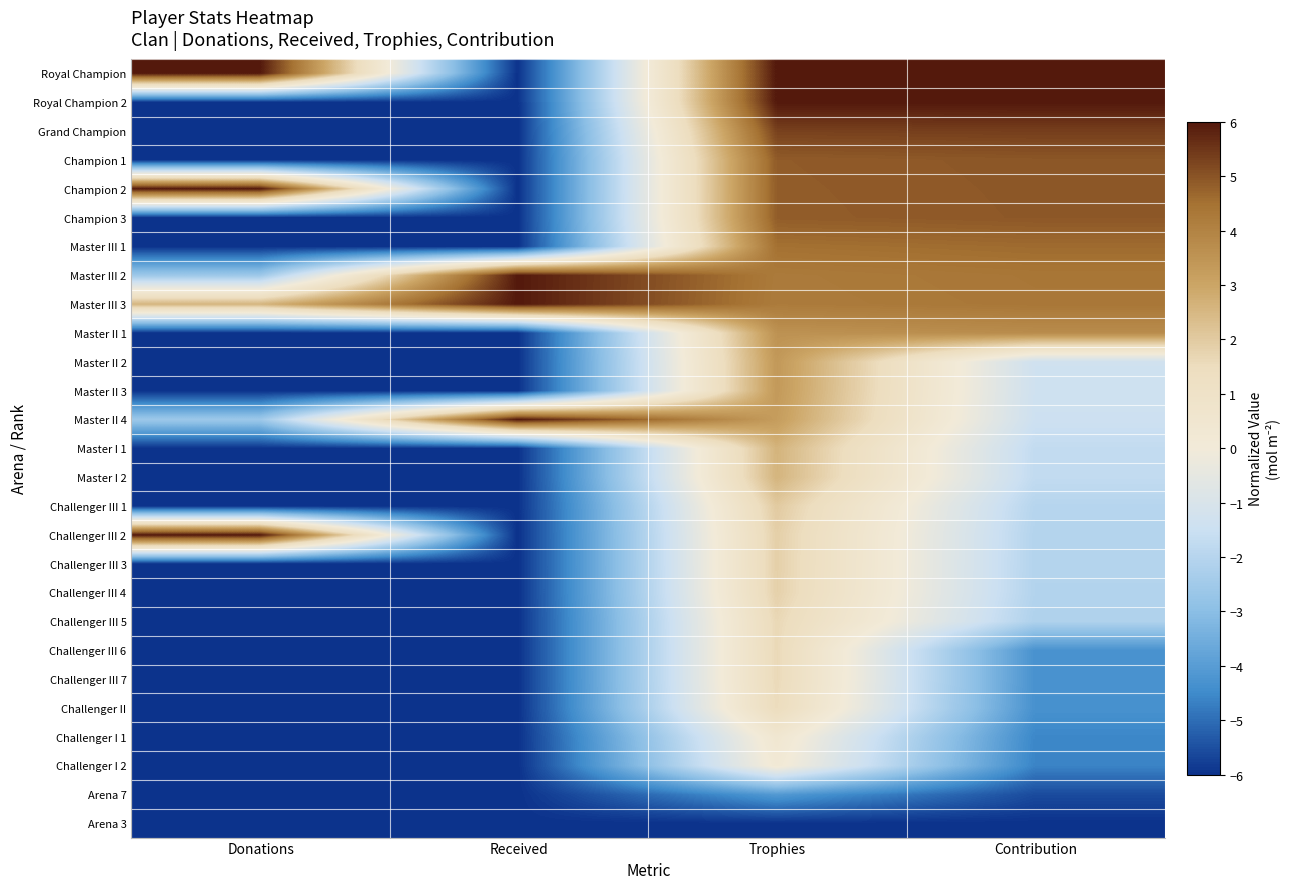

Which series has the widest spread of values?

Royal Champion